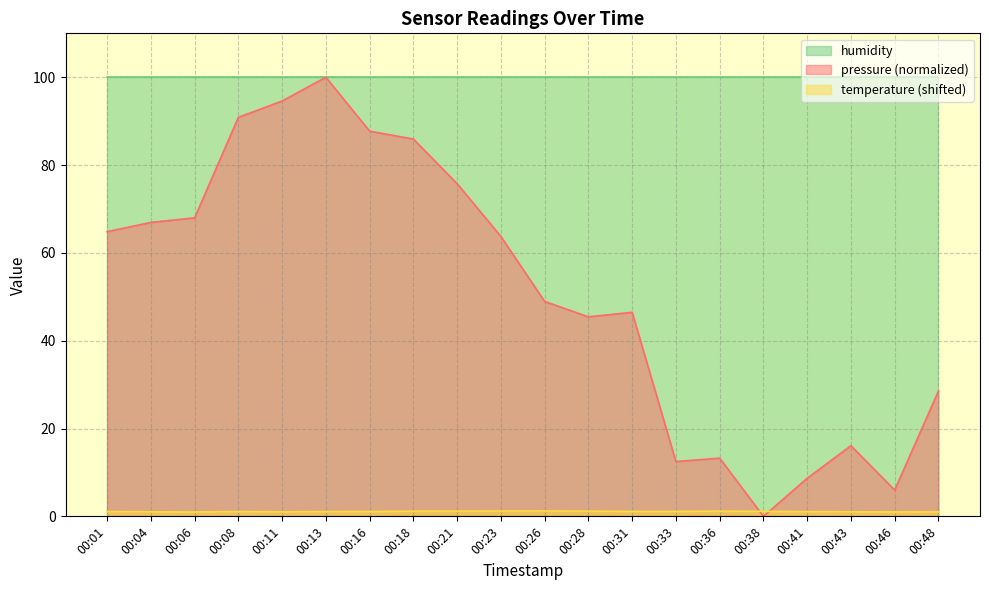

Which label corresponds to the largest value in the chart?

00:13